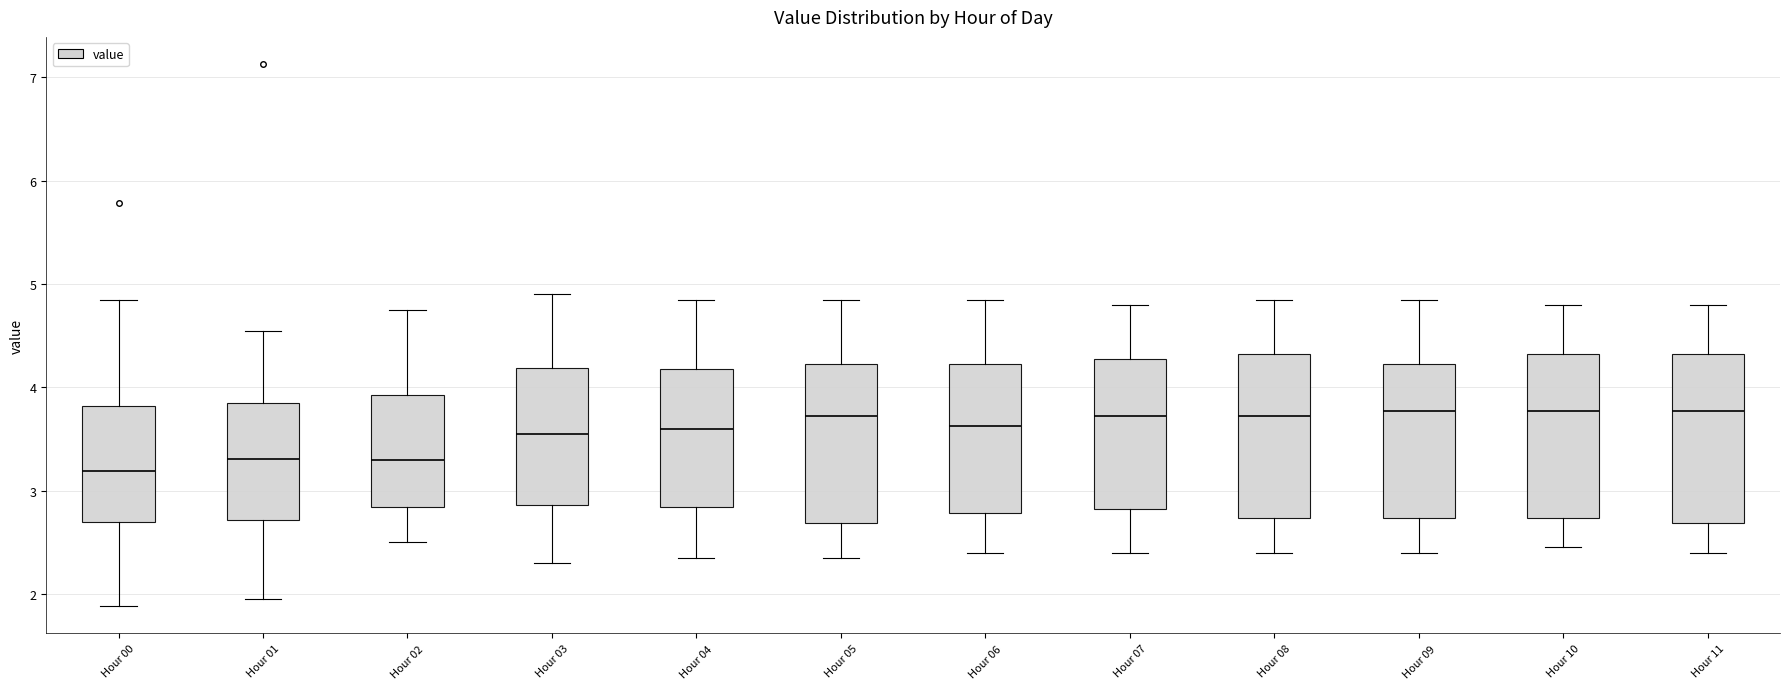

Where is the lower edge of the box for Hour 09 on the y-axis? The values are not printed on the chart, so give them approximately, as read against the axis.

2.7